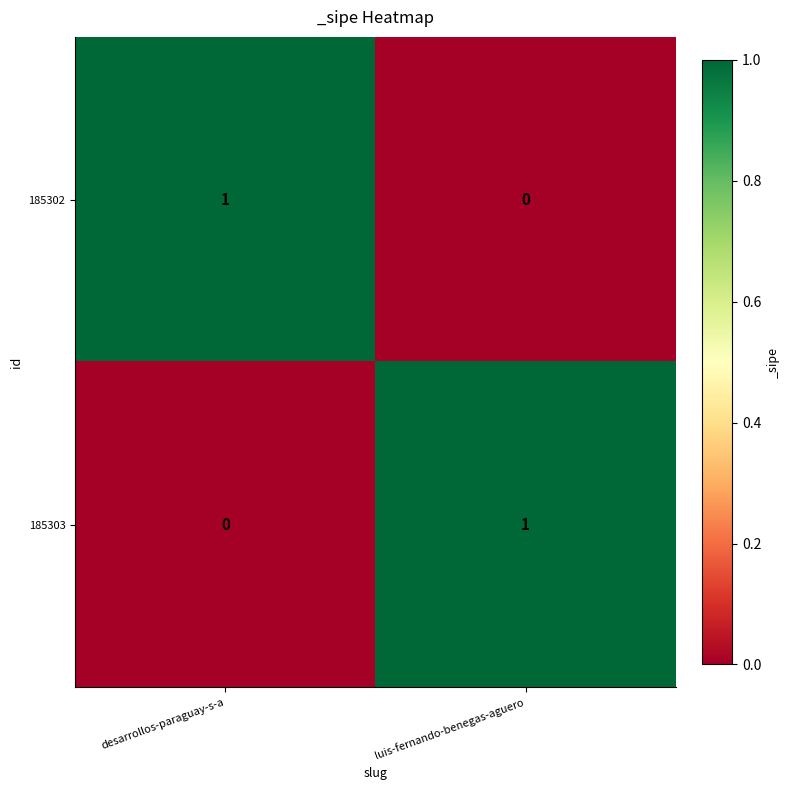

At which label does 185303 reach its peak?

luis-fernando-benegas-aguero